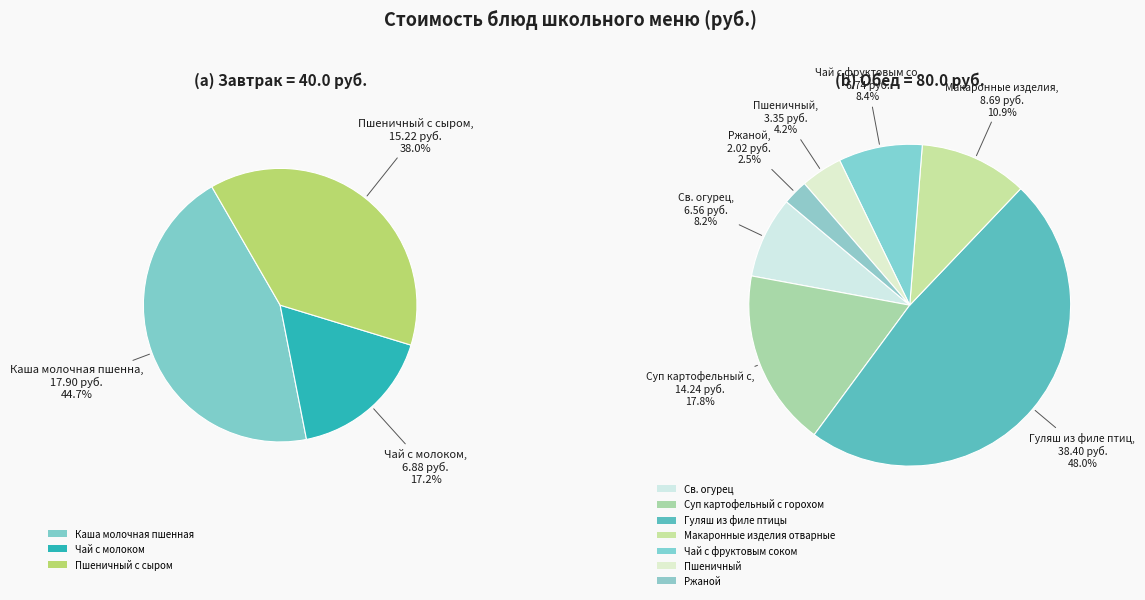

Approximately how many times larger is the value at Пшеничный compared to Гуляш из филе птицы?

0.1